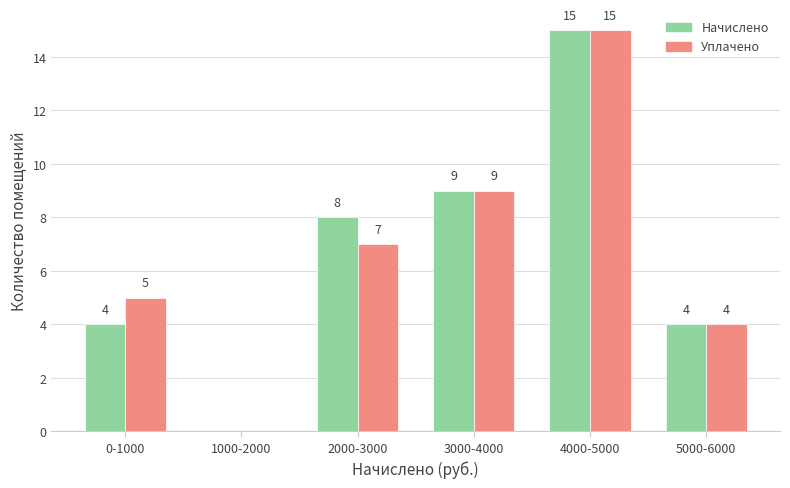

Reading left to right, extract all data points from this chart.

Начислено: 0-1000=4	1000-2000=0	2000-3000=8	3000-4000=9	4000-5000=15	5000-6000=4
Уплачено: 0-1000=5	1000-2000=0	2000-3000=7	3000-4000=9	4000-5000=15	5000-6000=4